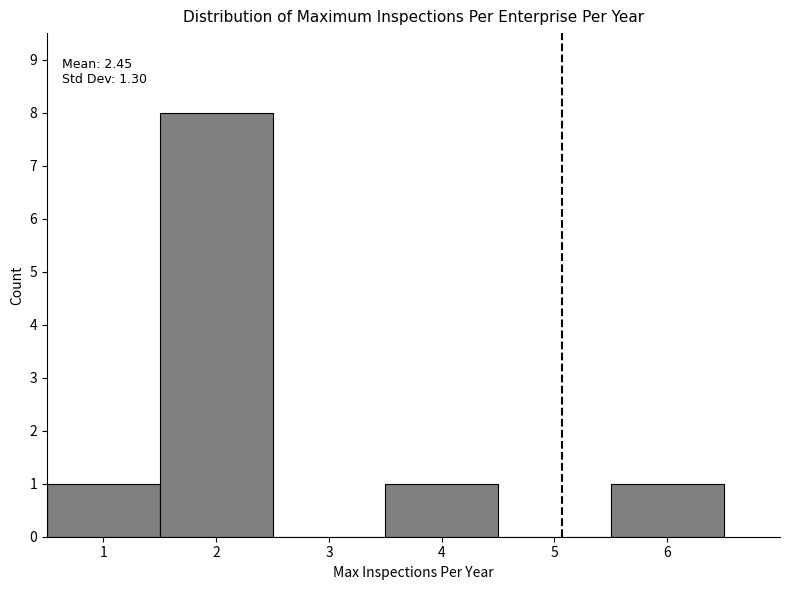

Over which range of the x-axis is the bar tallest?

1.5 to 2.5